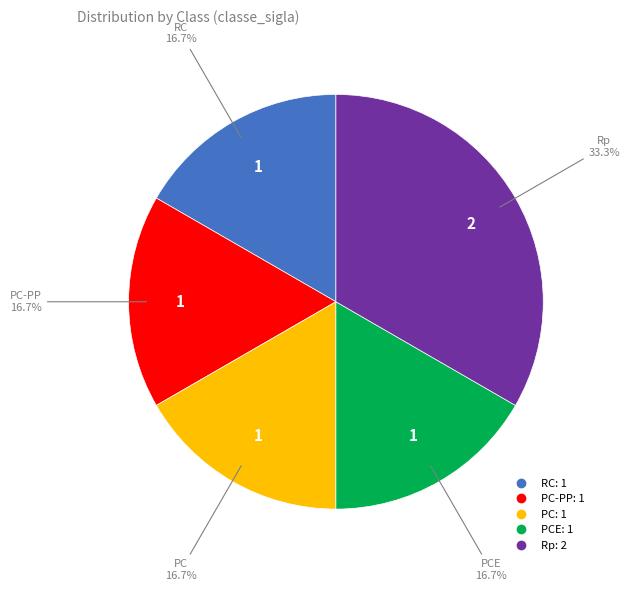

Is there a majority slice in this chart?

No